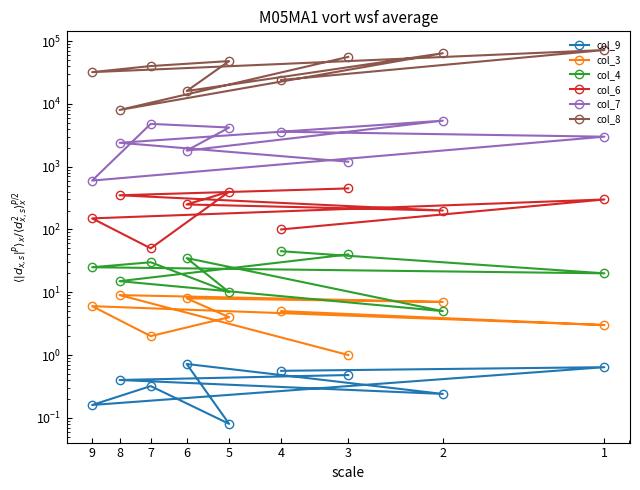

In col_9, how many points are lower than both neighbors (excluding endpoints)?

3